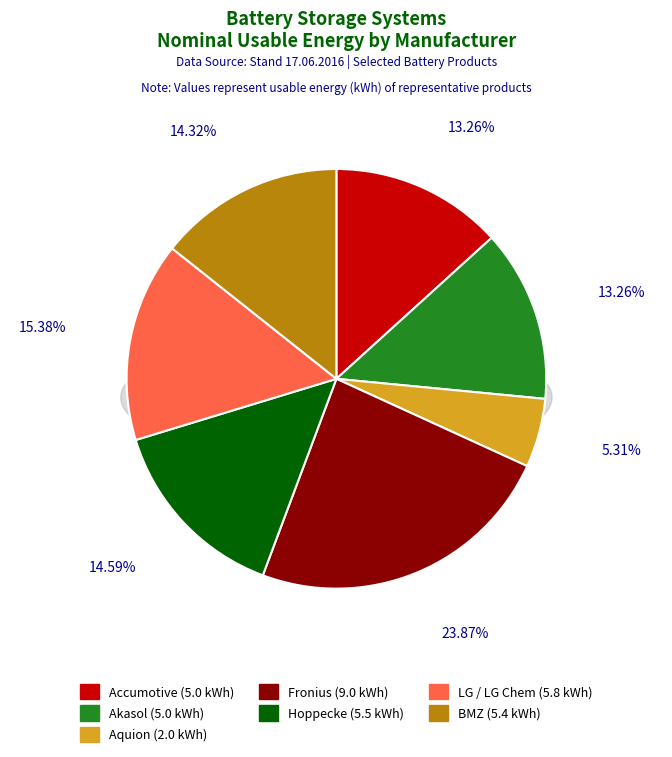

Does any single category account for the majority?

No